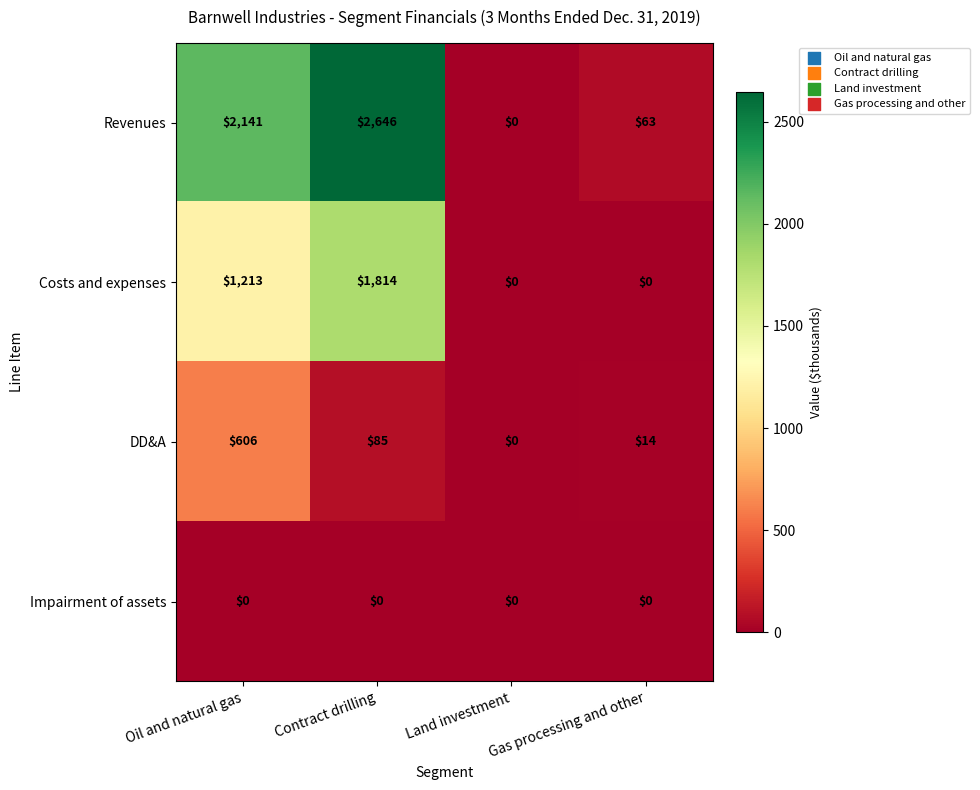

Which series has the largest total across all categories?

Revenues